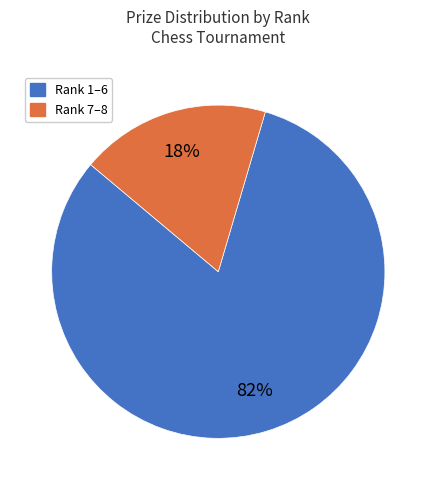

To the nearest percent, what is the average slice percentage?

50%